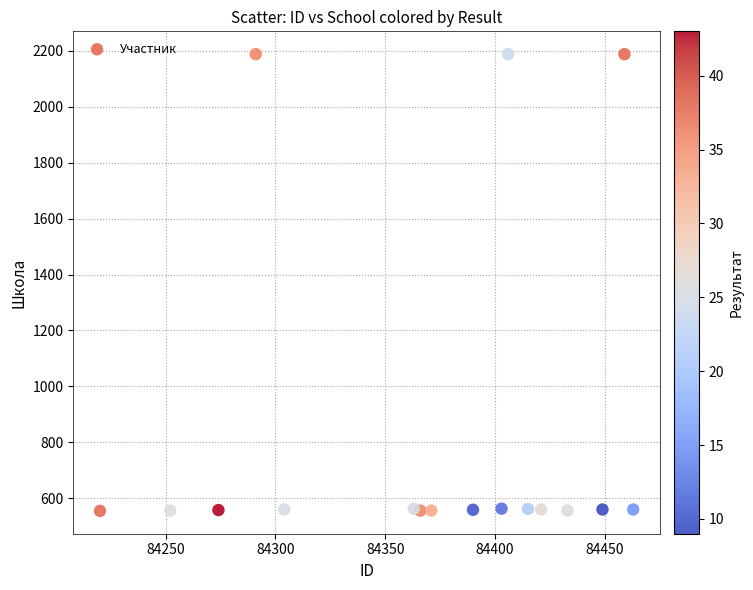

What is the range of Y values (max minus min)?

1633